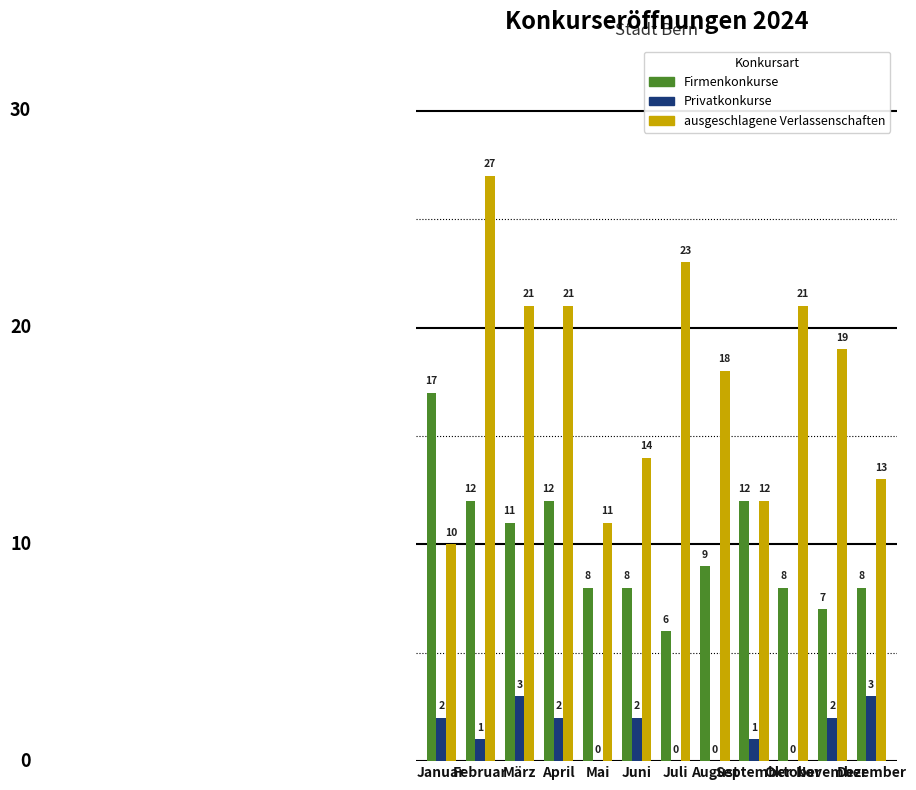

What is the highest value of the Privatkonkurse series?

3